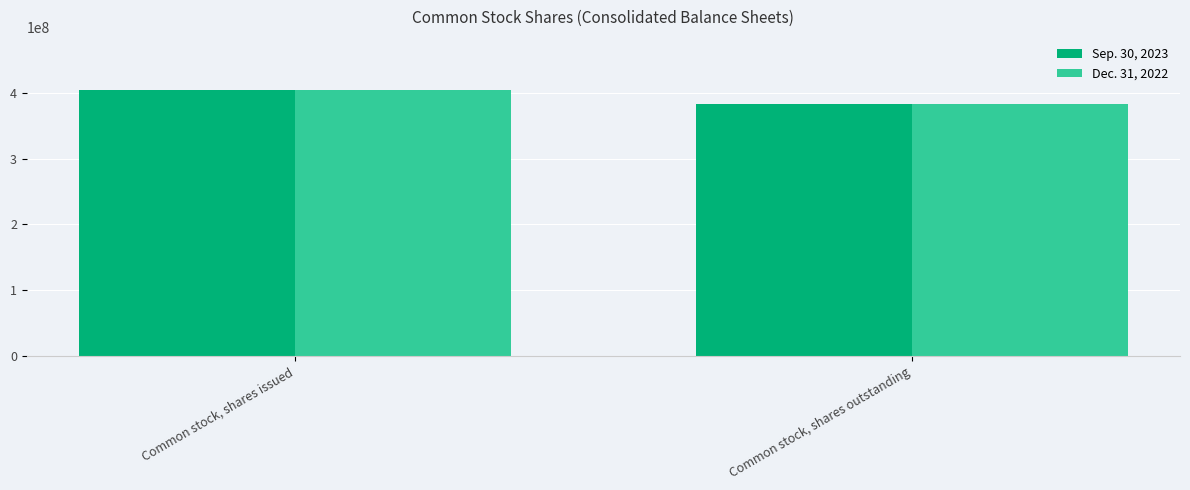

What is the average value of the Dec. 31, 2022 series?

393227538